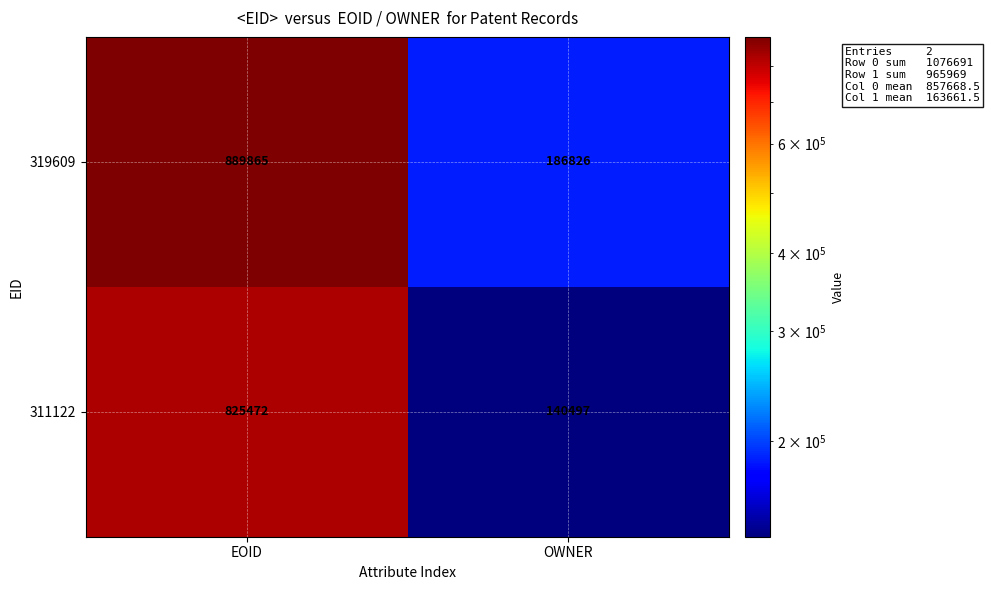

The value of 311122 at OWNER is 74769. True or false?

False